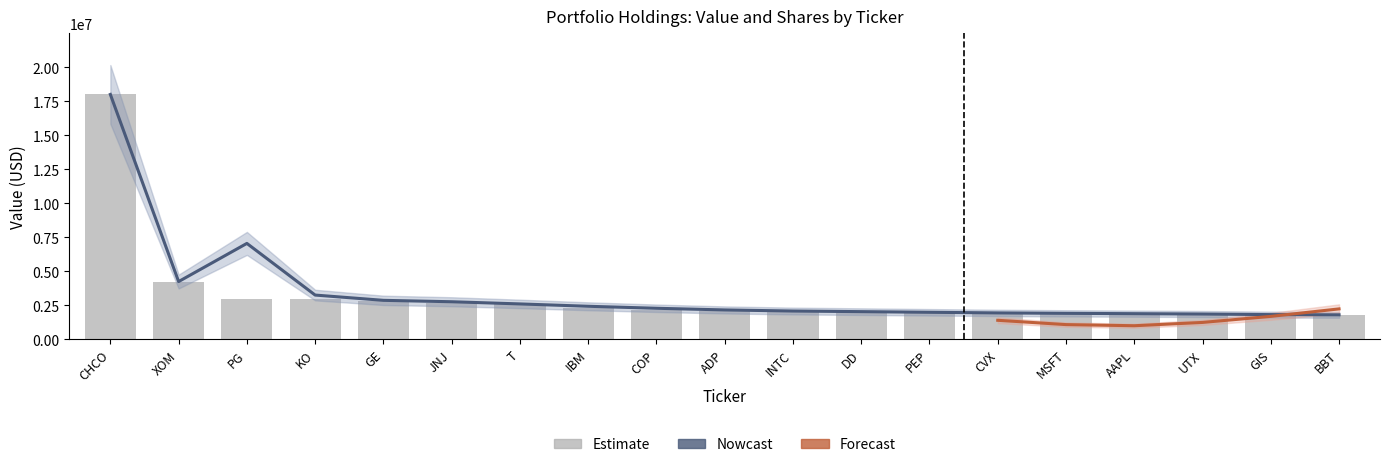

Reading right to left, extract all data points from this chart.

BBT=1797000	GIS=1812000	UTX=1836000	AAPL=1864000	MSFT=1909000	CVX=1915000	PEP=1933000	DD=1992000	INTC=2090000	ADP=2105000	COP=2114000	IBM=2314000	T=2579000	JNJ=2691000	GE=2808000	KO=2953000	PG=2993000	XOM=4241000	CHCO=17999000